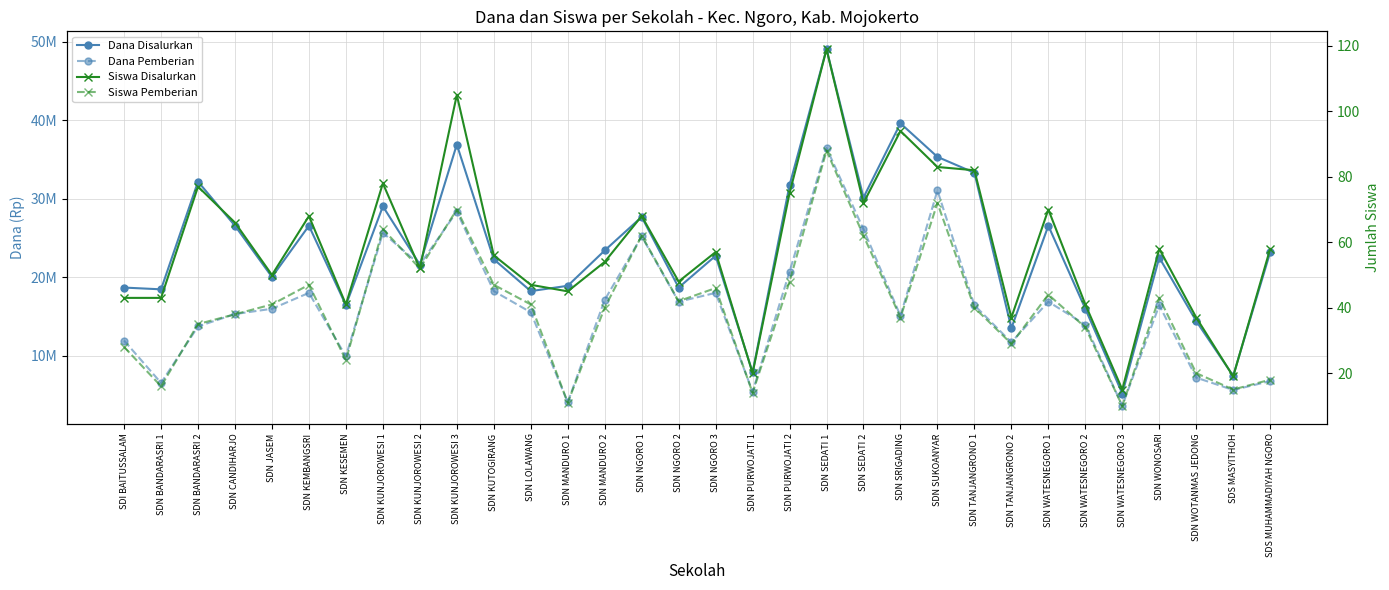

True or false: Dana Disalurkan and Siswa Pemberian intersect in this chart.

False